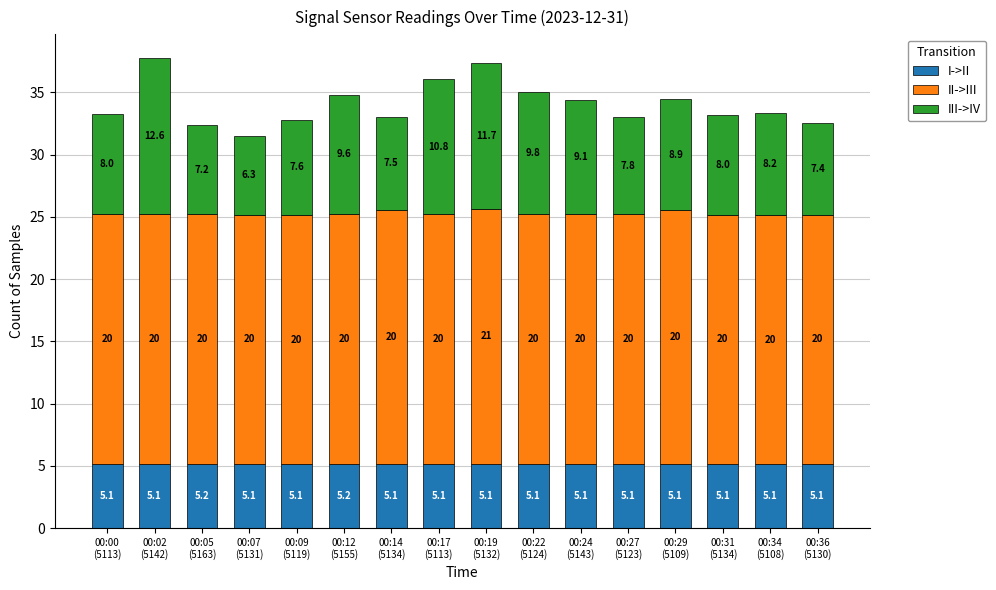

Count the I->II values in the range 5 to 6.

16